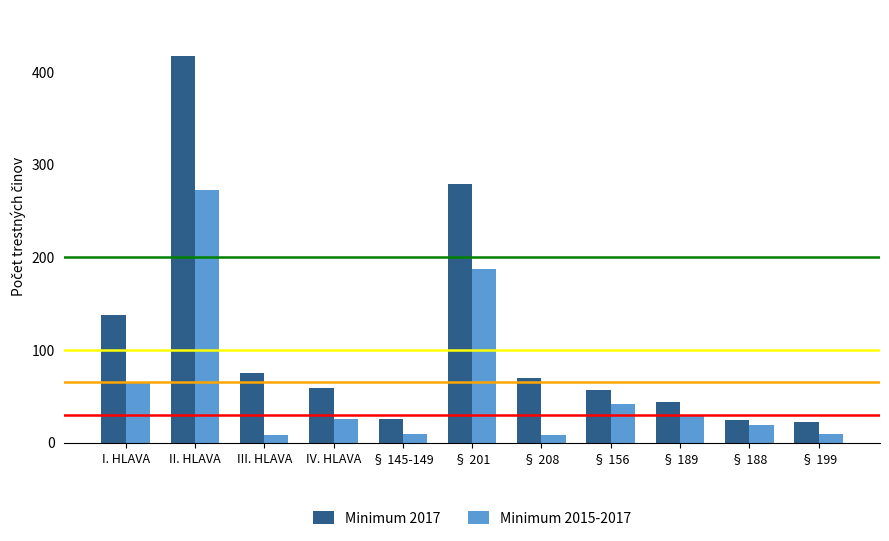

What are all the series names shown in the legend?

Minimum 2017, Minimum 2015-2017